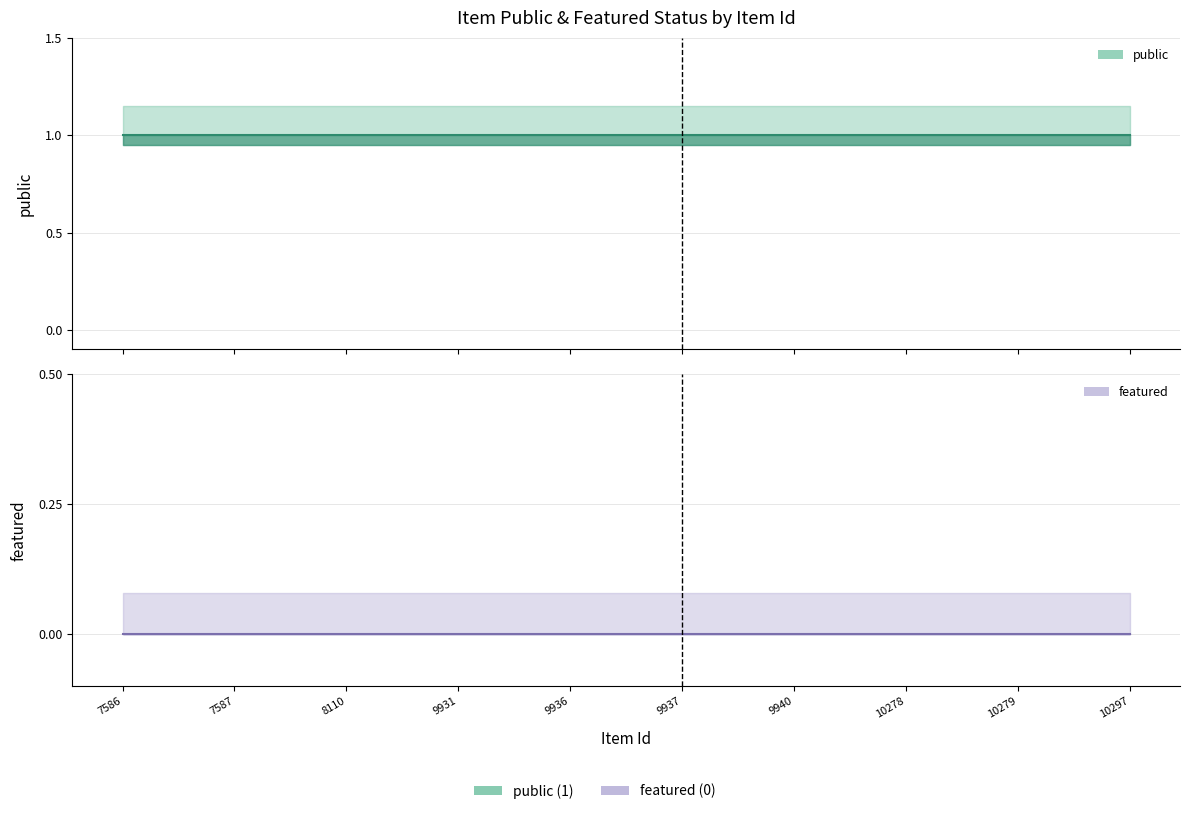

What is the value of the public point at the 10th from the left?

1